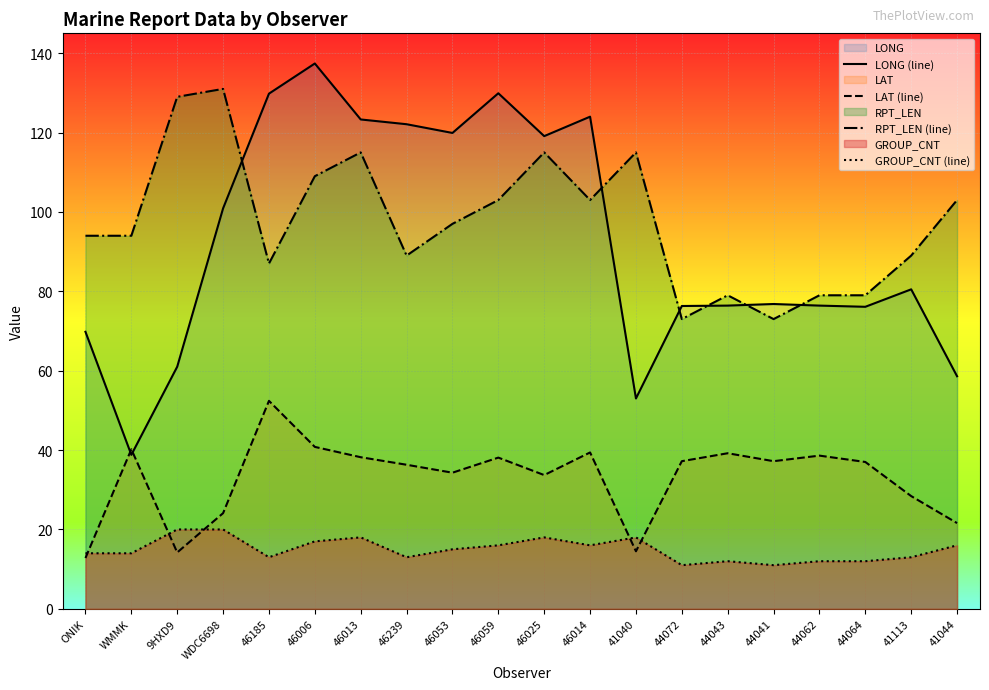

Reading left to right, extract all data points from this chart.

LONG (line): ONIK=69.8	WMMK=38.8	9HXD9=61.0	WDC6698=100.9	46185=129.8	46006=137.4	46013=123.3	46239=122.1	46053=119.9	46059=129.9	46025=119.1	46014=124.0	41040=53.0	44072=76.3	44043=76.4	44041=76.8	44062=76.4	44064=76.1	41113=80.5	41044=58.6
LAT (line): ONIK=12.8	WMMK=40.2	9HXD9=14.2	WDC6698=24.1	46185=52.4	46006=40.8	46013=38.2	46239=36.3	46053=34.3	46059=38.1	46025=33.7	46014=39.4	41040=14.5	44072=37.2	44043=39.2	44041=37.2	44062=38.6	44064=37.0	41113=28.4	41044=21.6
RPT_LEN (line): ONIK=94.0	WMMK=94.0	9HXD9=129.0	WDC6698=131.0	46185=87.0	46006=109.0	46013=115.0	46239=89.0	46053=97.0	46059=103.0	46025=115.0	46014=103.0	41040=115.0	44072=73.0	44043=79.0	44041=73.0	44062=79.0	44064=79.0	41113=89.0	41044=103.0
GROUP_CNT (line): ONIK=14.0	WMMK=14.0	9HXD9=20.0	WDC6698=20.0	46185=13.0	46006=17.0	46013=18.0	46239=13.0	46053=15.0	46059=16.0	46025=18.0	46014=16.0	41040=18.0	44072=11.0	44043=12.0	44041=11.0	44062=12.0	44064=12.0	41113=13.0	41044=16.0